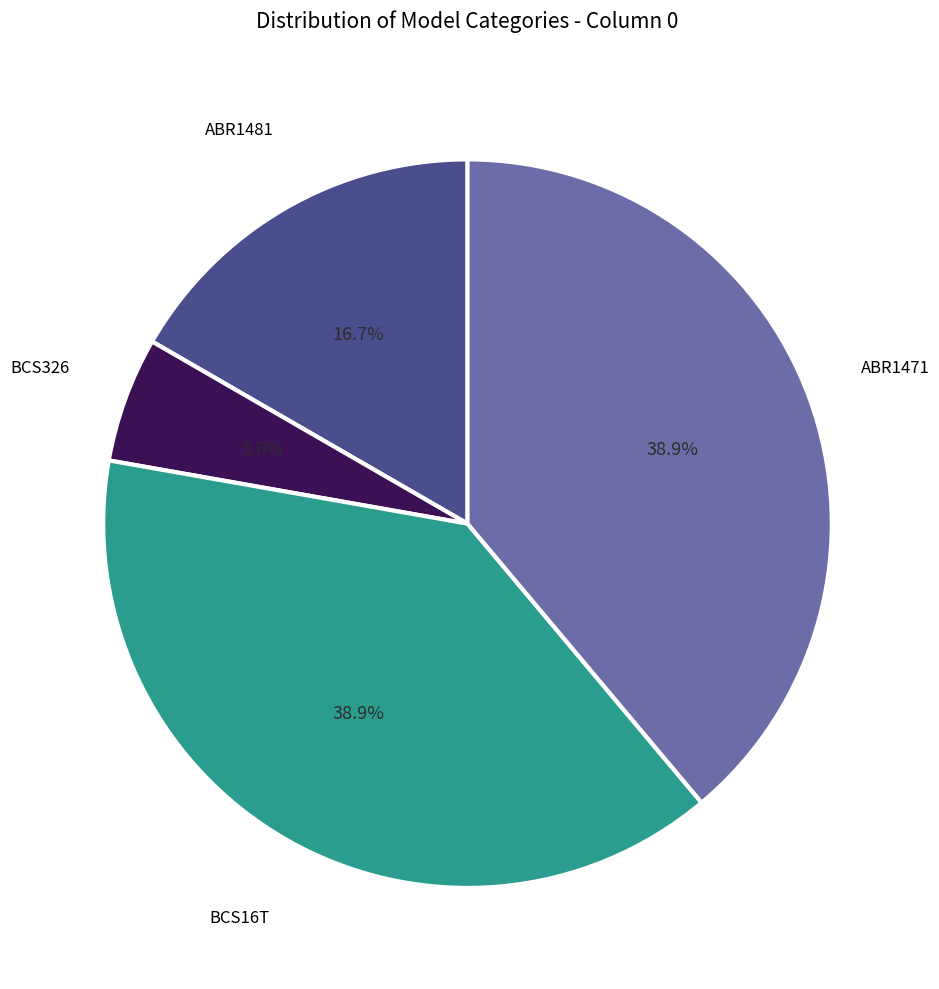

Is there a majority slice in this chart?

No